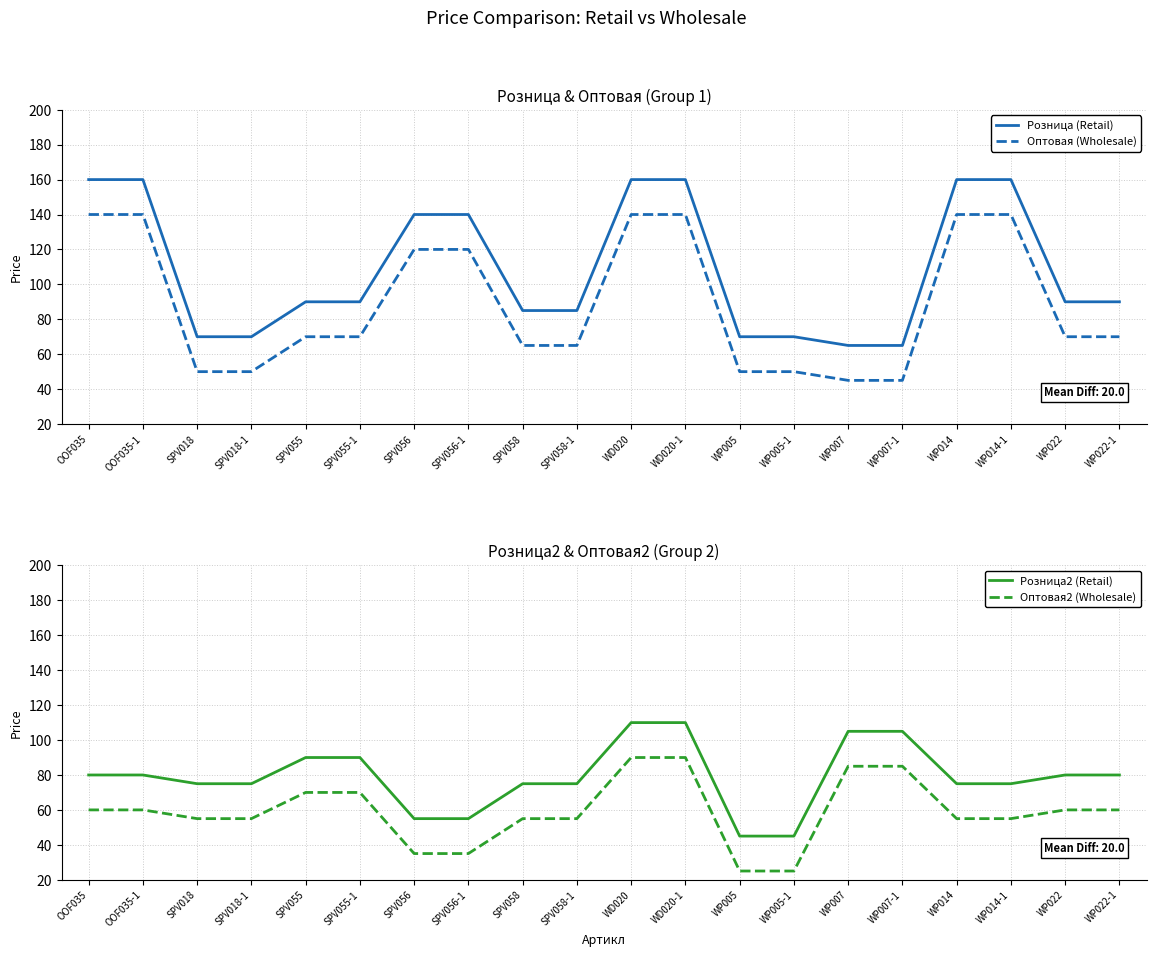

True or false: Розница2 (Retail) has more than 2 points higher than both neighbors.

False